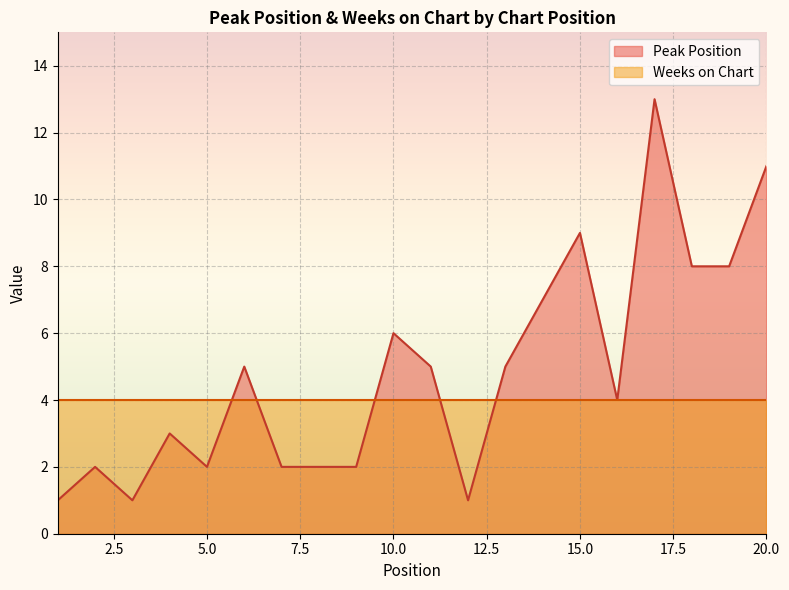

How many points are higher than both their immediate neighbors (excluding endpoints)?

6